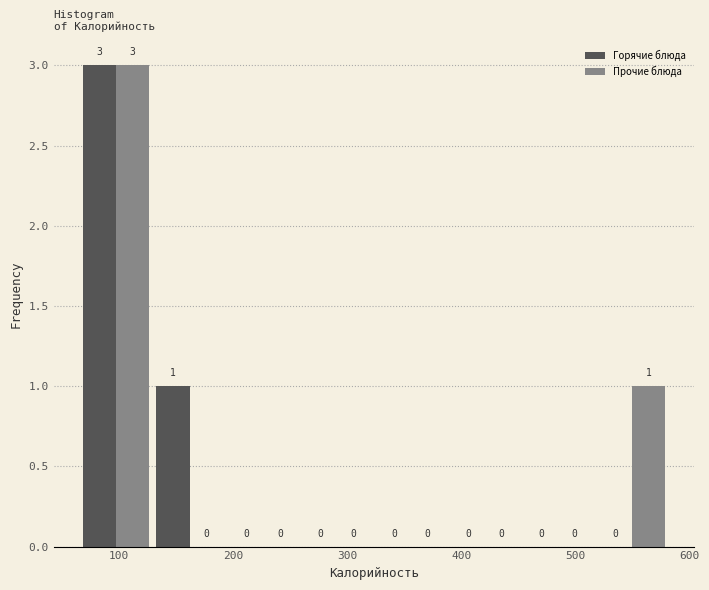

In the Горячие блюда series, which range on the x-axis has the tallest bar?

70 to 130